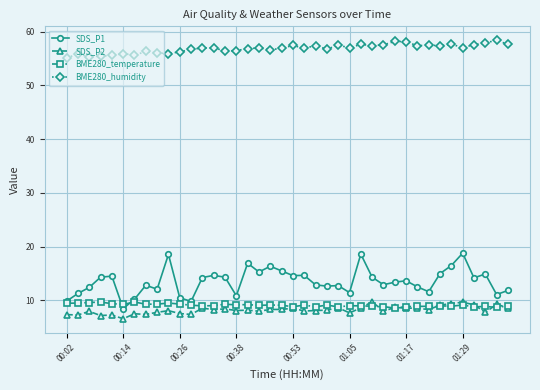

Which series has the largest total across all categories?

BME280_humidity